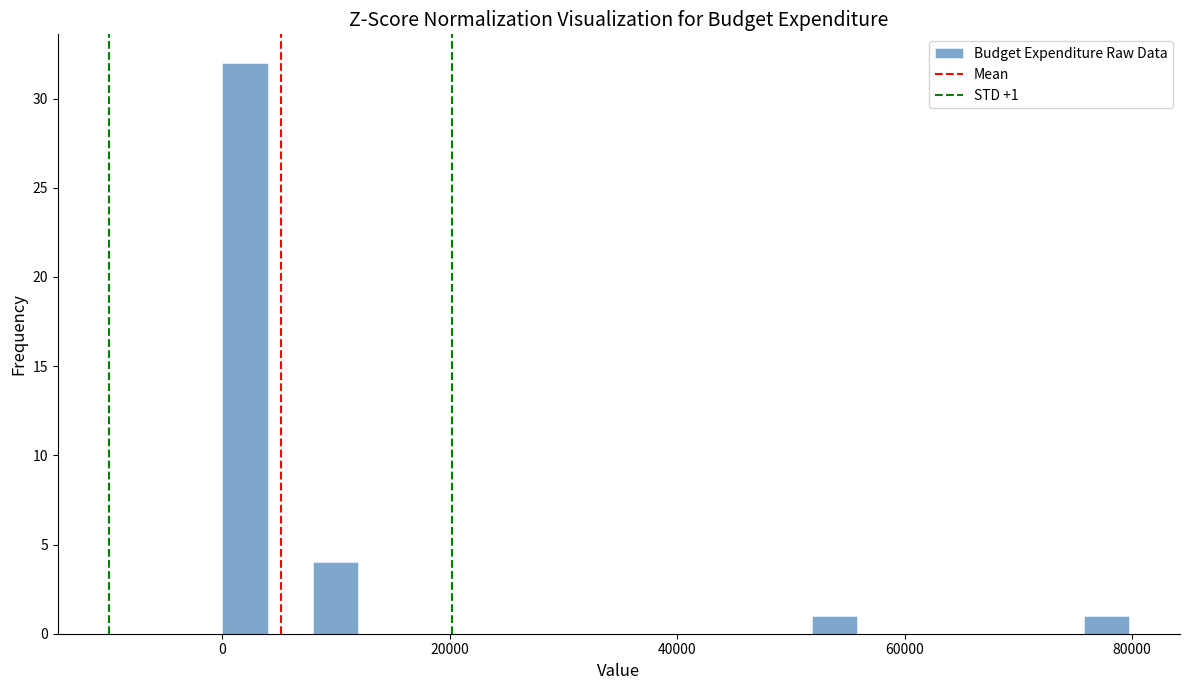

Read against the x-axis, roughly where is the centre of the tallest bar?

2000